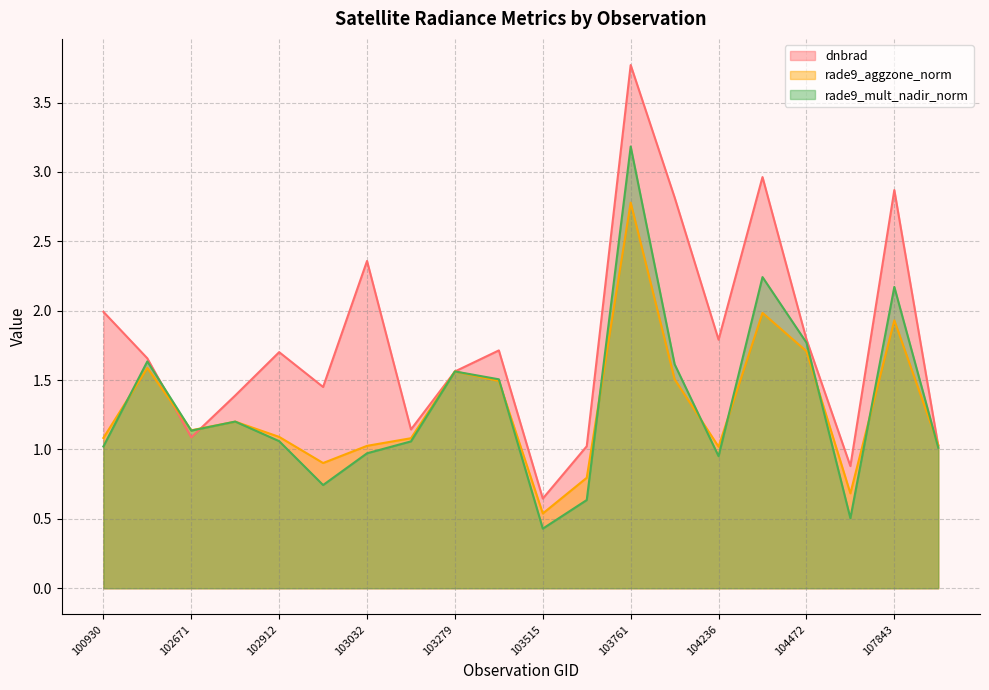

How many data points in rade9_aggzone_norm are above 1?

16